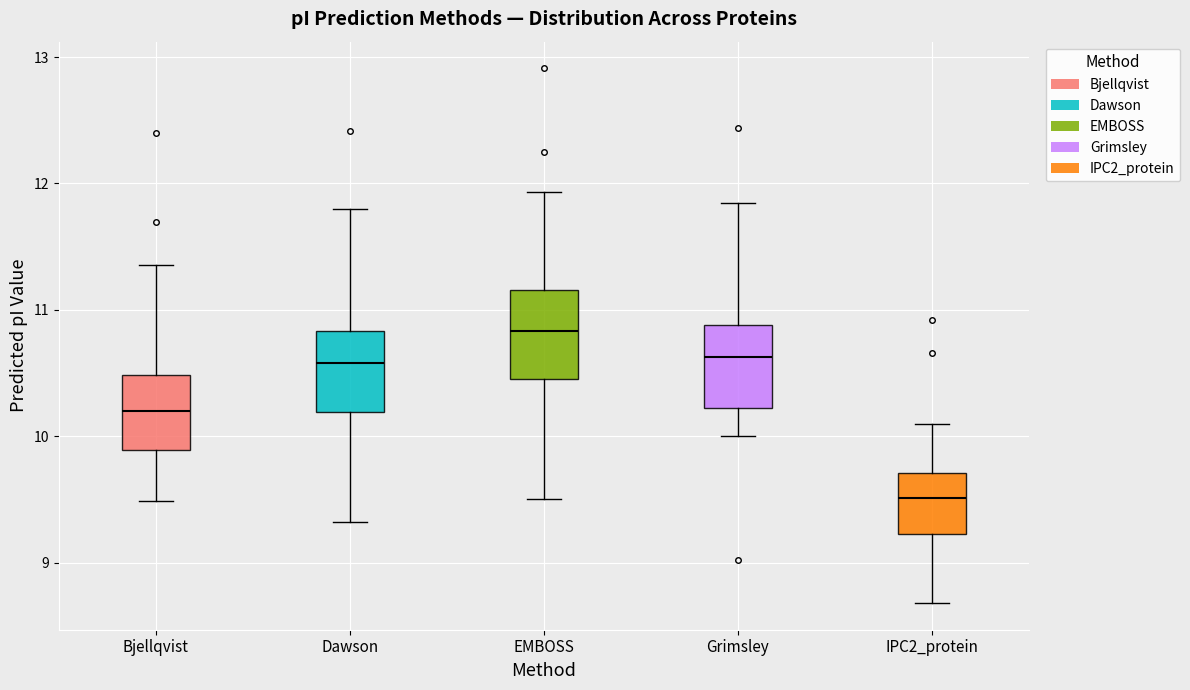

Reading left to right, read every box against the y-axis: the position of its median line, the range the box covers, and the ends of its whiskers. The values are not printed on the chart, so give them approximately, as read against the axis.

Bjellqvist: median 10.2, box 9.9 to 10.5, whiskers 9.5 to 11.4
Dawson: median 10.6, box 10.2 to 10.8, whiskers 9.3 to 11.8
EMBOSS: median 10.8, box 10.5 to 11.2, whiskers 9.5 to 11.9
Grimsley: median 10.6, box 10.2 to 10.9, whiskers 10.0 to 11.8
IPC2_protein: median 9.5, box 9.2 to 9.7, whiskers 8.7 to 10.1